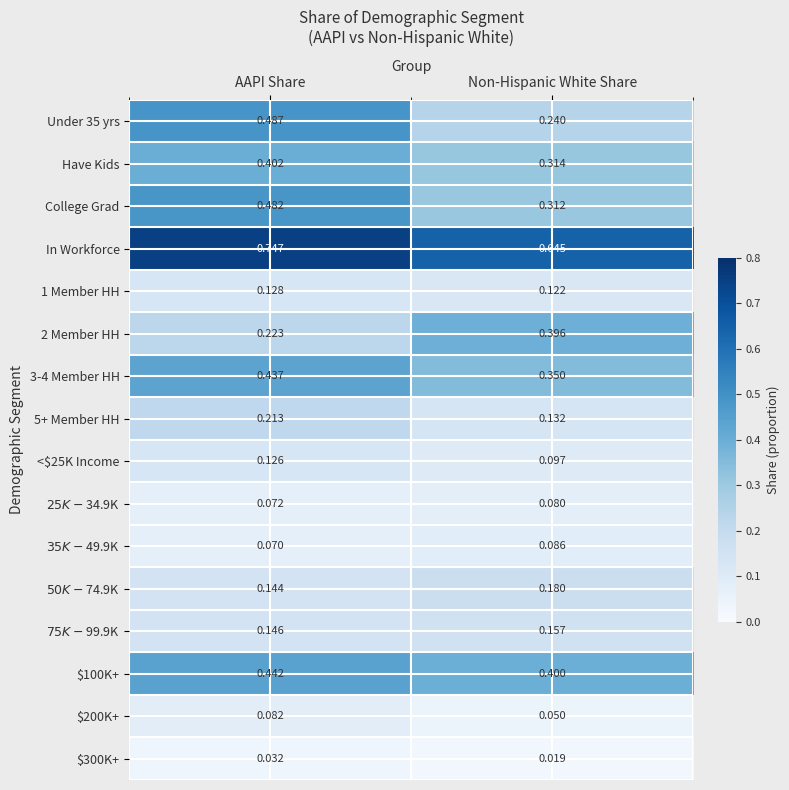

At which label is In Workforce closest to 0?

Non-Hispanic White Share